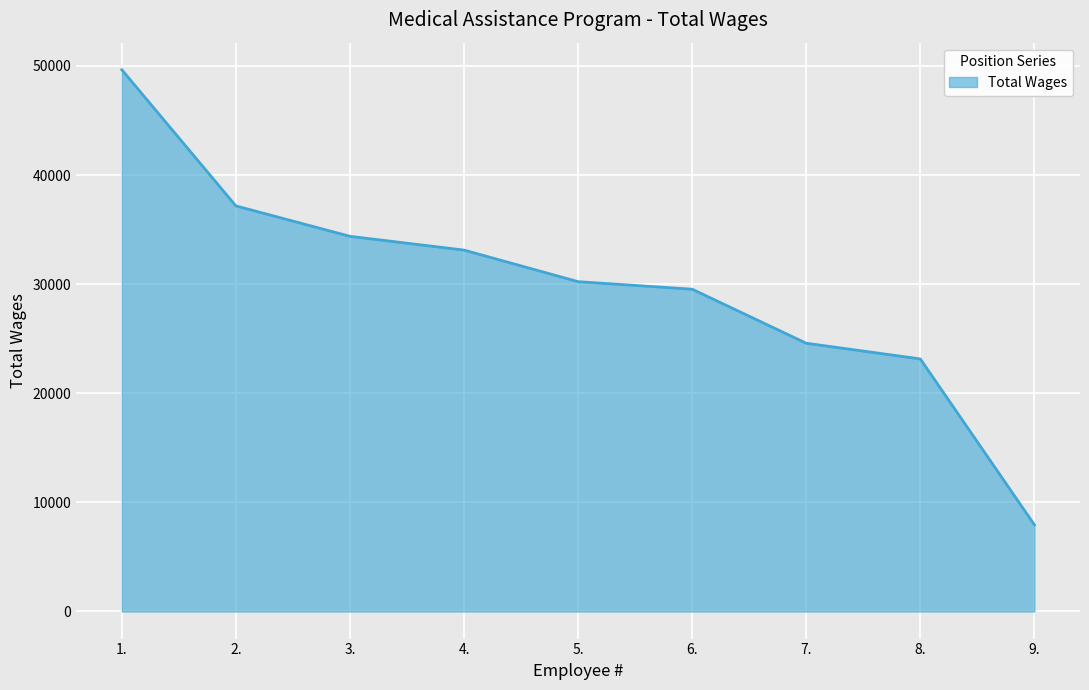

The chart shows a value of 7947 at 9.. True or false?

True